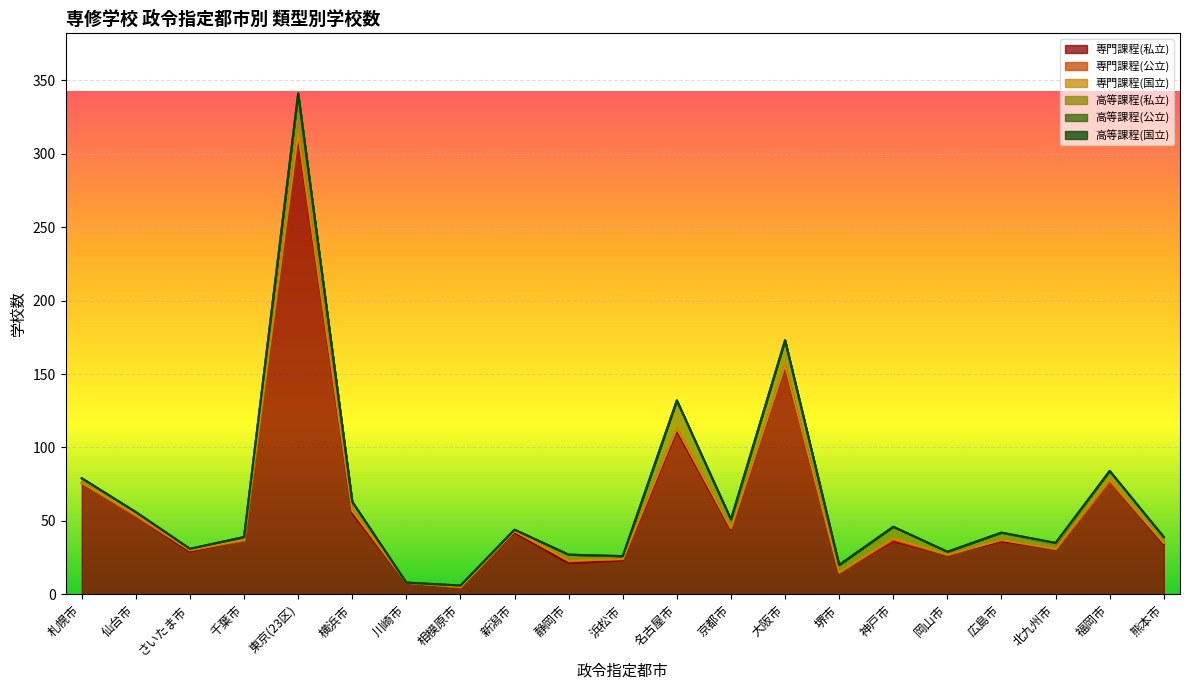

At 堺市, list the series in order from largest to smallest.

専門課程(私立), 高等課程(私立), 専門課程(公立), 専門課程(国立), 高等課程(公立), 高等課程(国立)